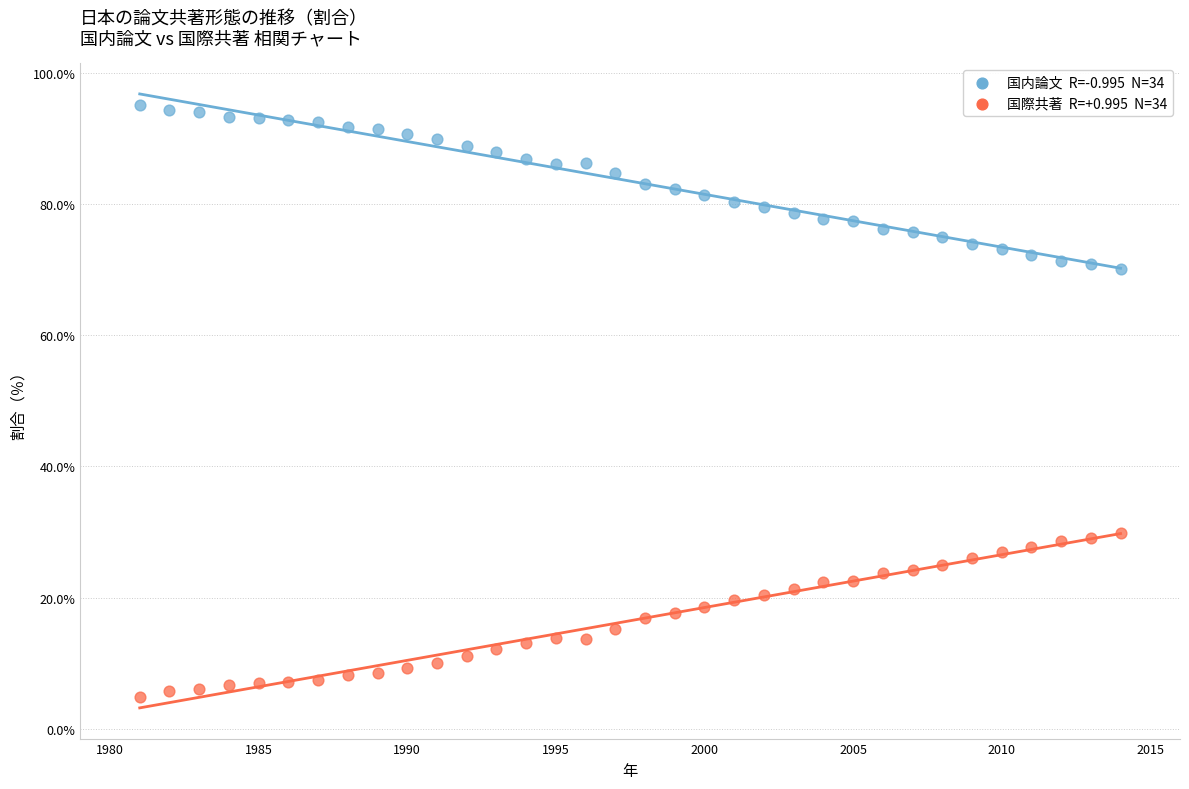

Across all data points, what is the range of Y values (max minus min)?

90.3